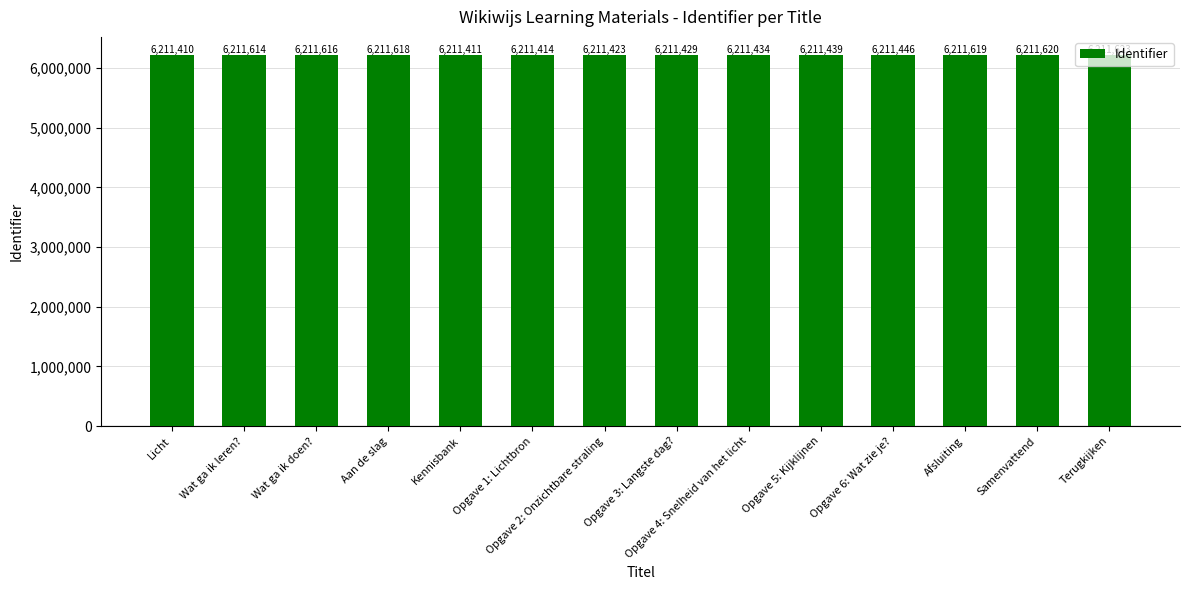

List the labels in order of value, largest first.

Terugkijken, Samenvattend, Afsluiting, Aan de slag, Wat ga ik doen?, Wat ga ik leren?, Opgave 6: Wat zie je?, Opgave 5: Kijklijnen, Opgave 4: Snelheid van het licht, Opgave 3: Langste dag?, Opgave 2: Onzichtbare straling, Opgave 1: Lichtbron, Kennisbank, Licht